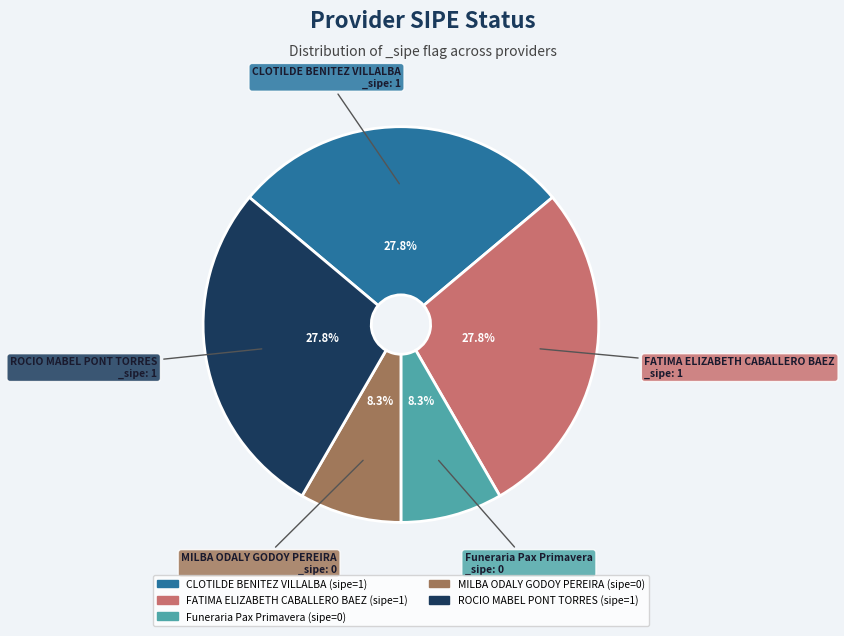

Is there a majority slice in this chart?

No